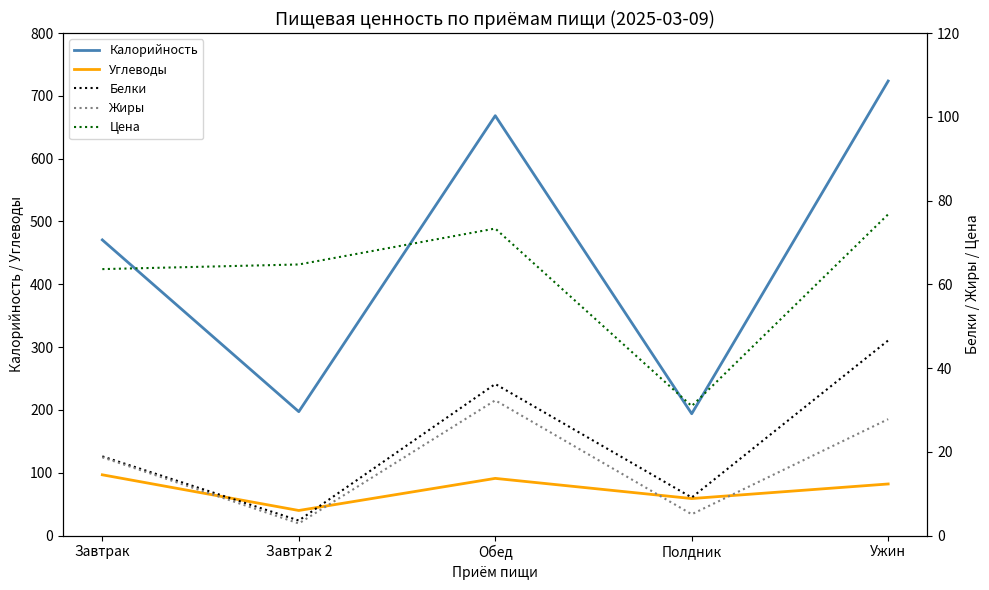

Where does the Цена series first go above 64?

Завтрак 2